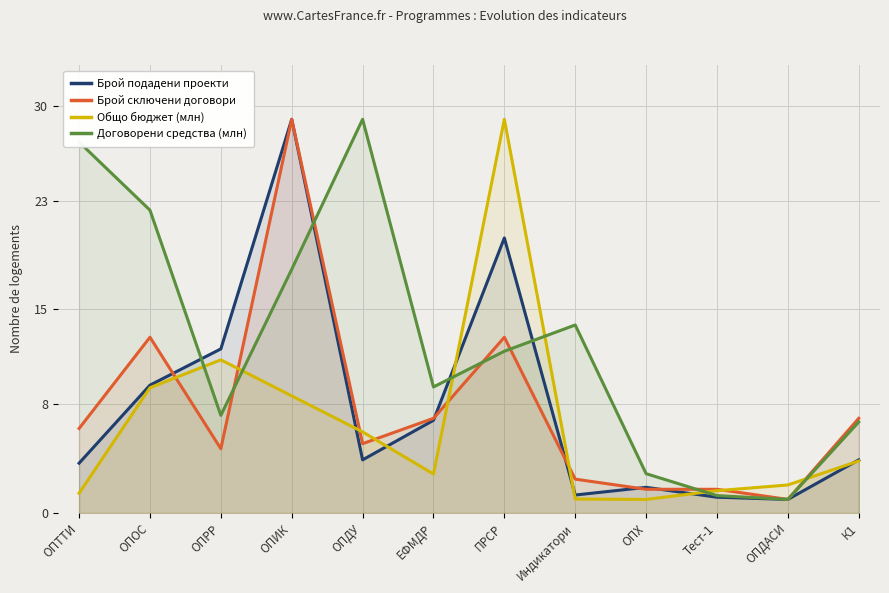

How many intersections are there between Брой подадени проекти and Брой сключени договори?

5